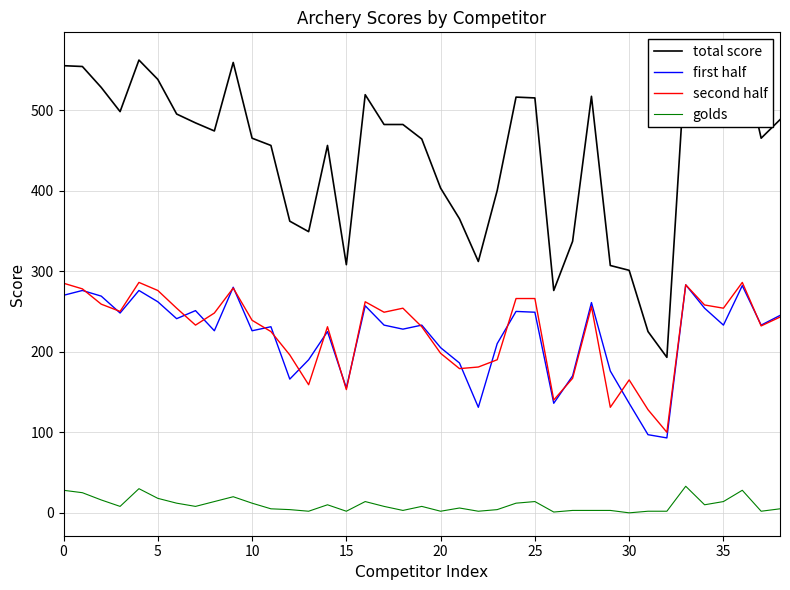

Which series has the largest total across all categories?

total score